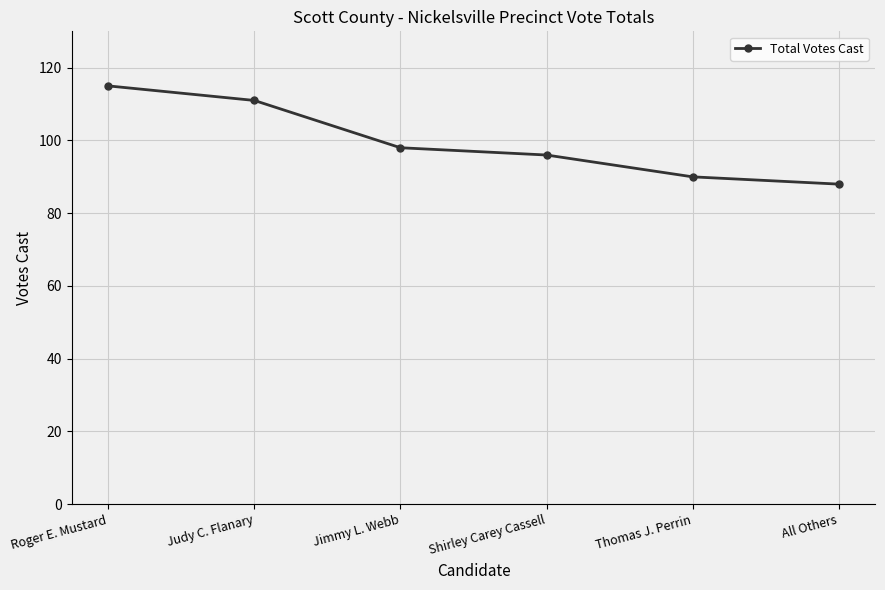

List the labels in order of value, smallest first.

All Others, Thomas J. Perrin, Shirley Carey Cassell, Jimmy L. Webb, Judy C. Flanary, Roger E. Mustard